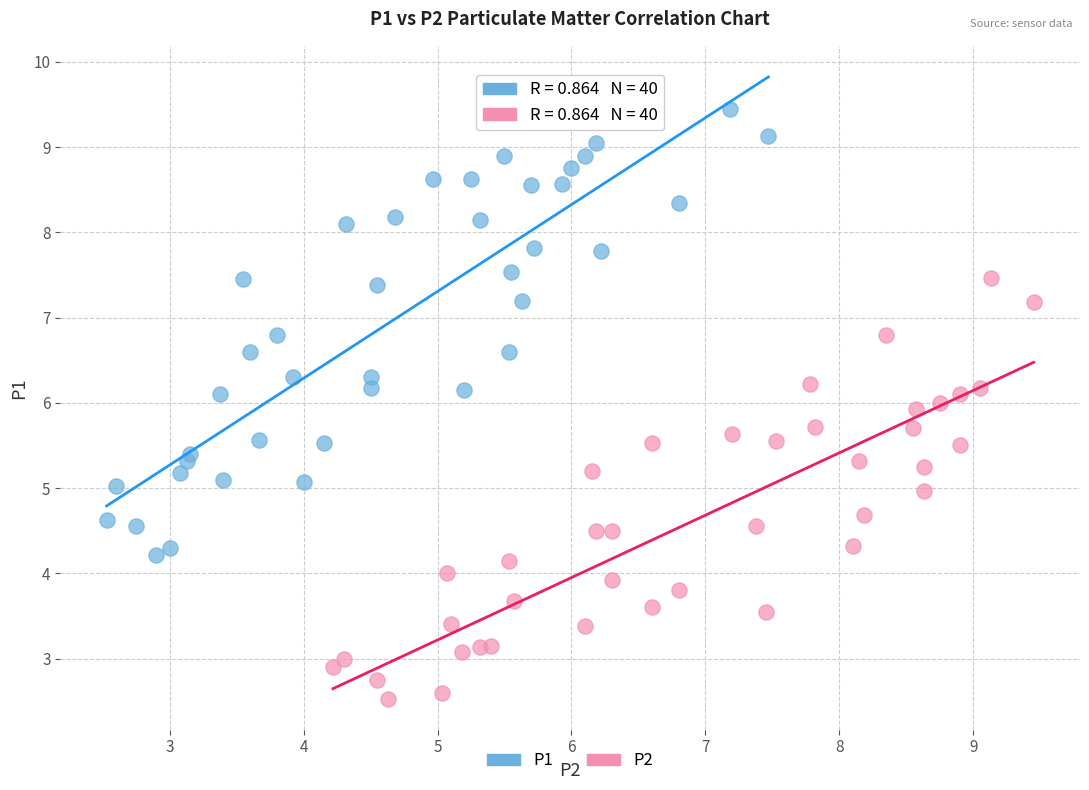

Which series reaches the minimum Y coordinate?

P2